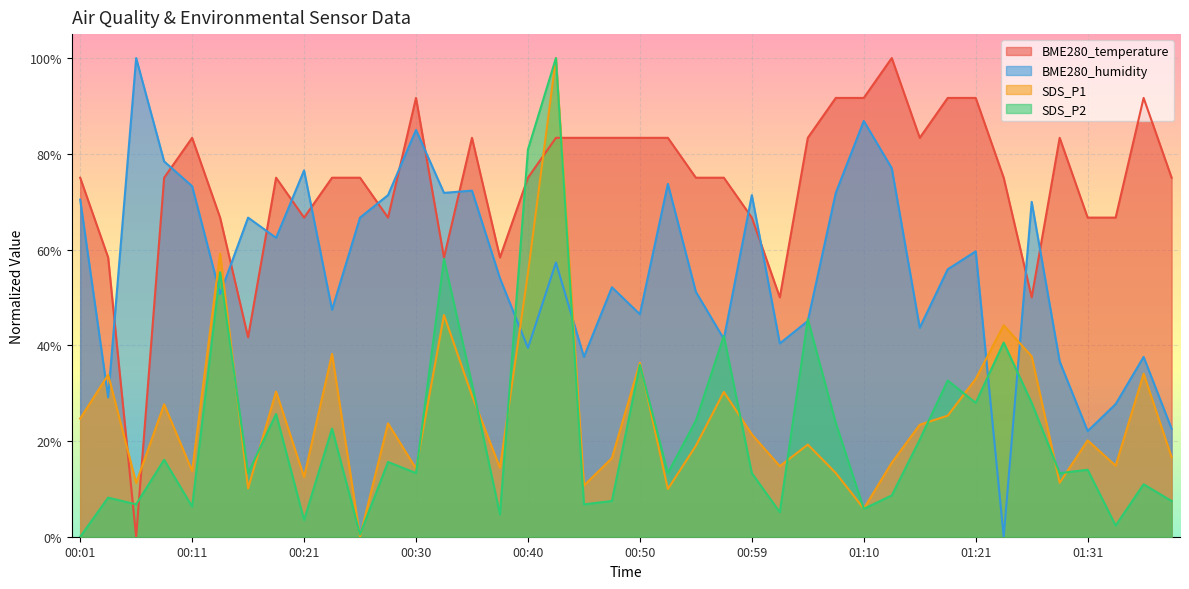

Which series has the largest range (max minus min)?

BME280_temperature